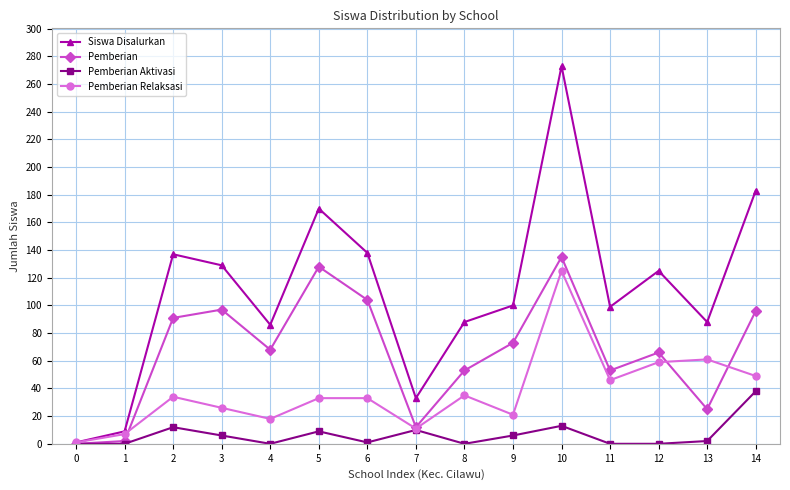

Rank the series by their average value, from lowest to highest.

Pemberian Aktivasi, Pemberian Relaksasi, Pemberian, Siswa Disalurkan